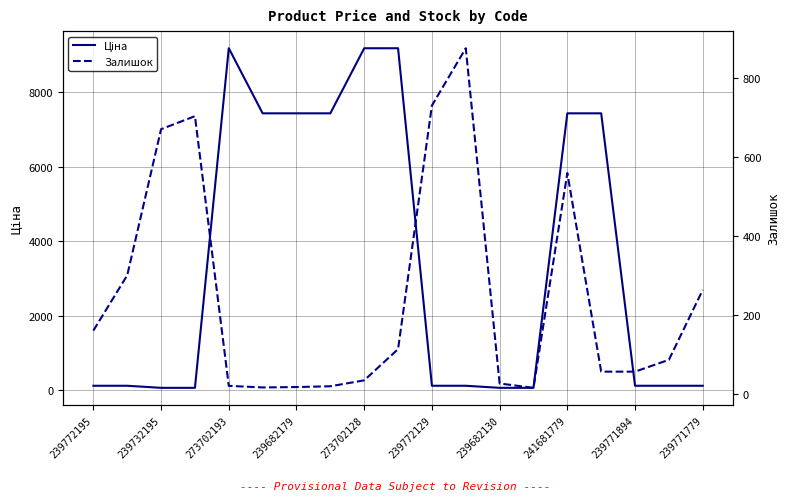

True or false: Ціна has more than 0 interior local peaks.

True